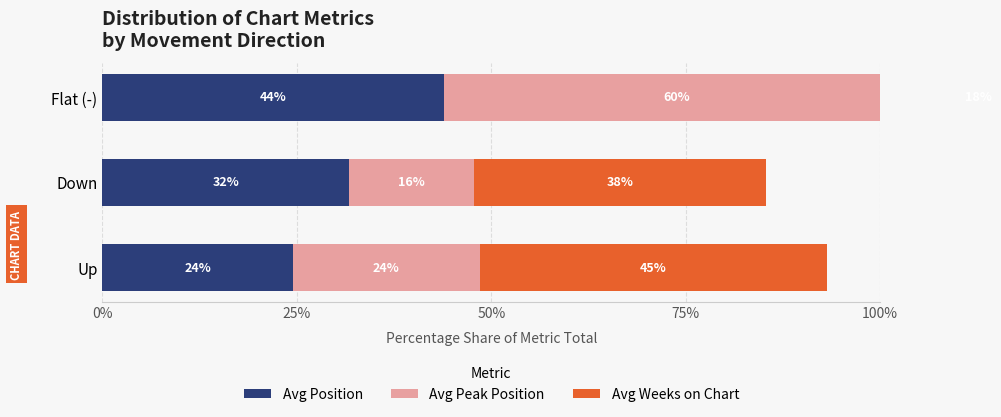

What is the difference between the maximum and minimum values in the Avg Peak Position series?

43.7